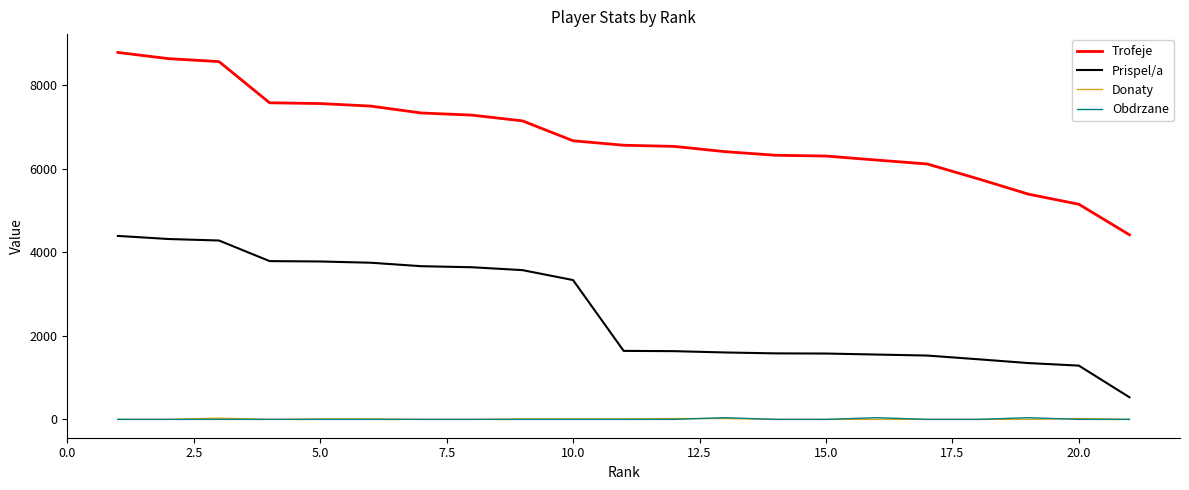

What is the greatest value displayed?

8784